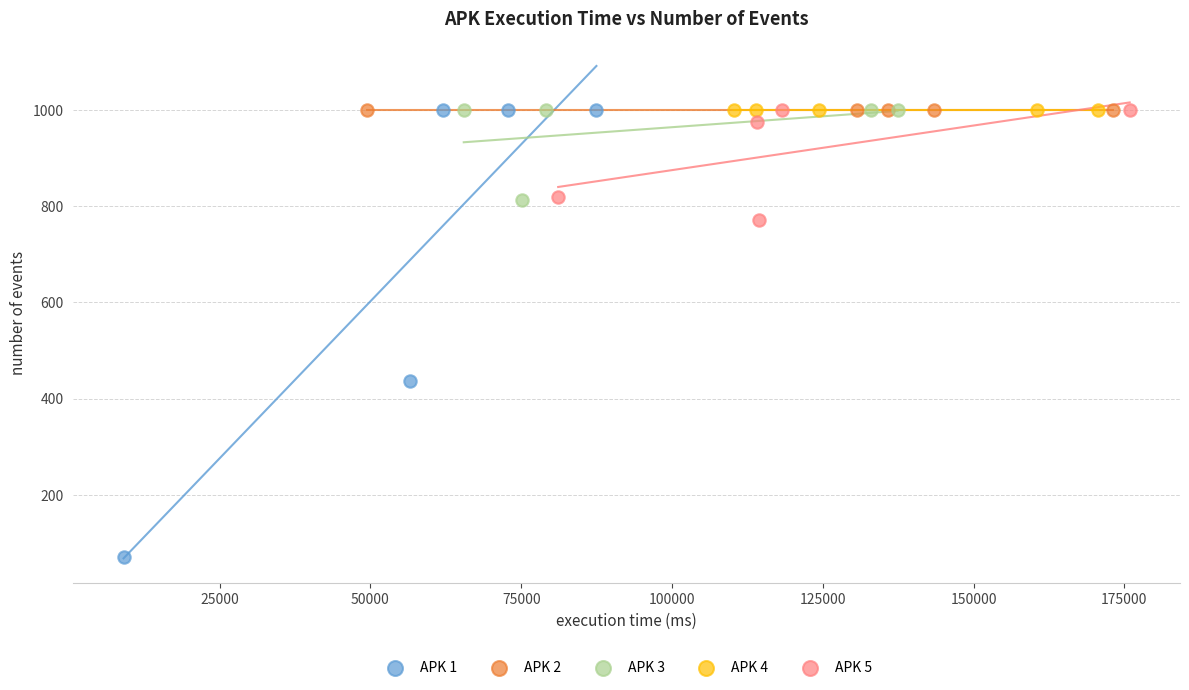

Which series contains the lowest Y value?

APK 1